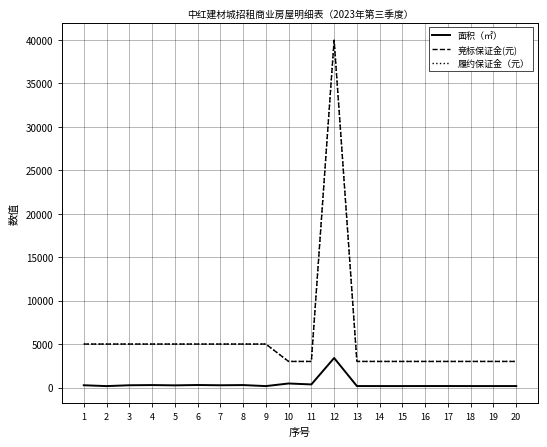

Does the chart have visible grid lines?

Yes